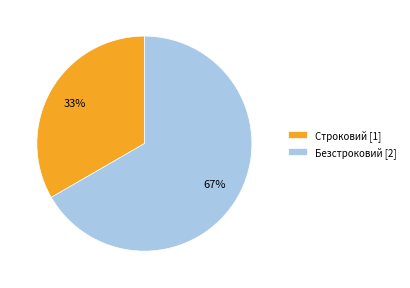

To the nearest percent, what percentage of the pie is Безстроковий?

67%